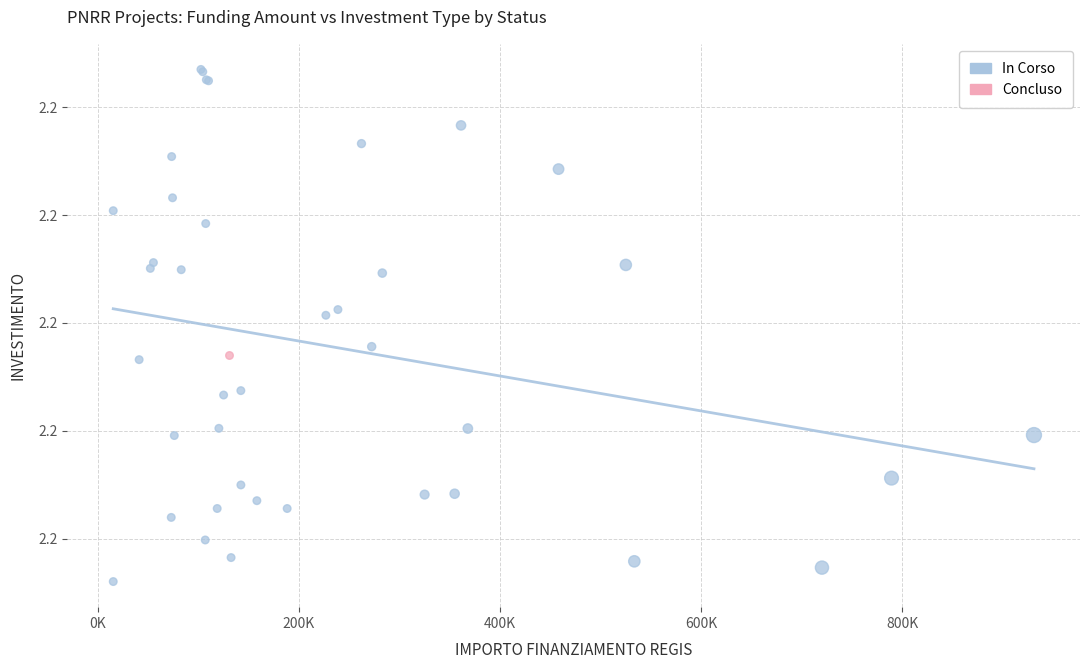

What are all the series names shown in the legend?

In Corso, Concluso